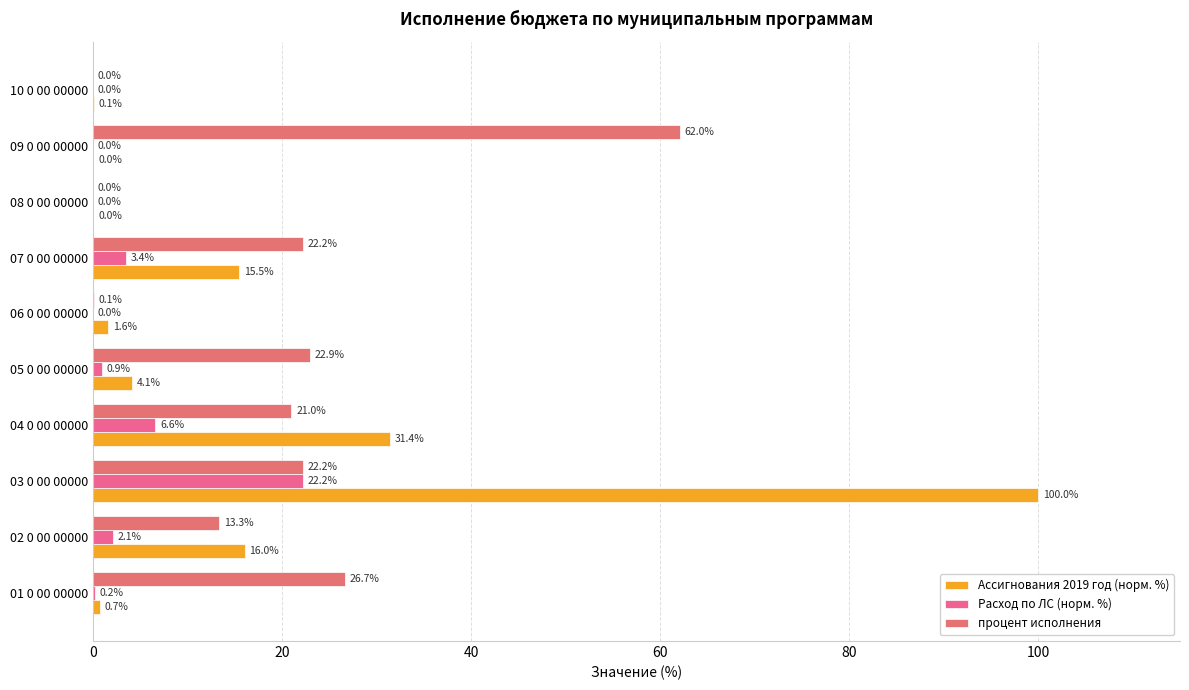

How many data points in процент исполнения are above 22?

5